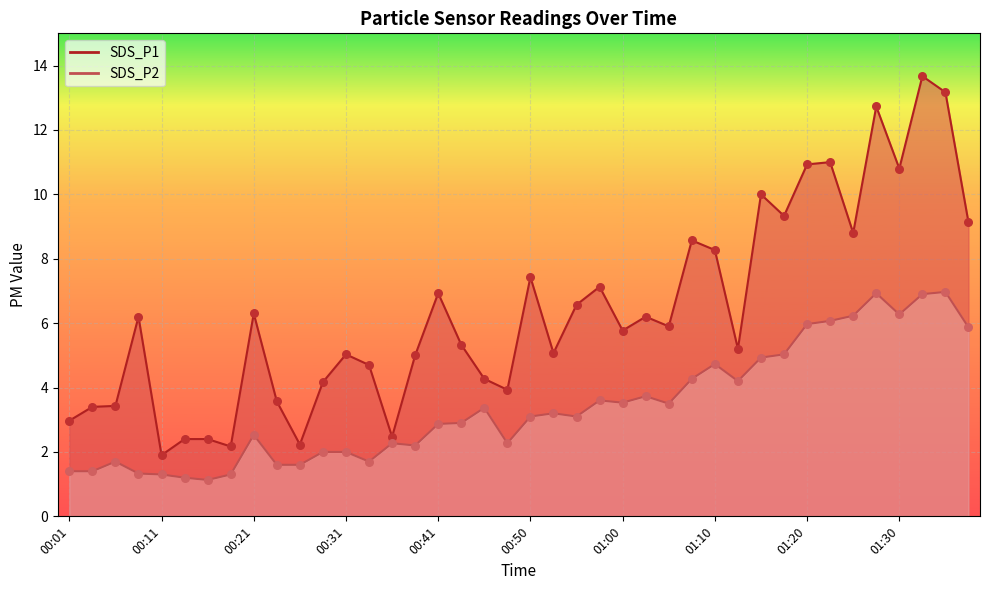

At which category is the sum across all series the highest?

01:32